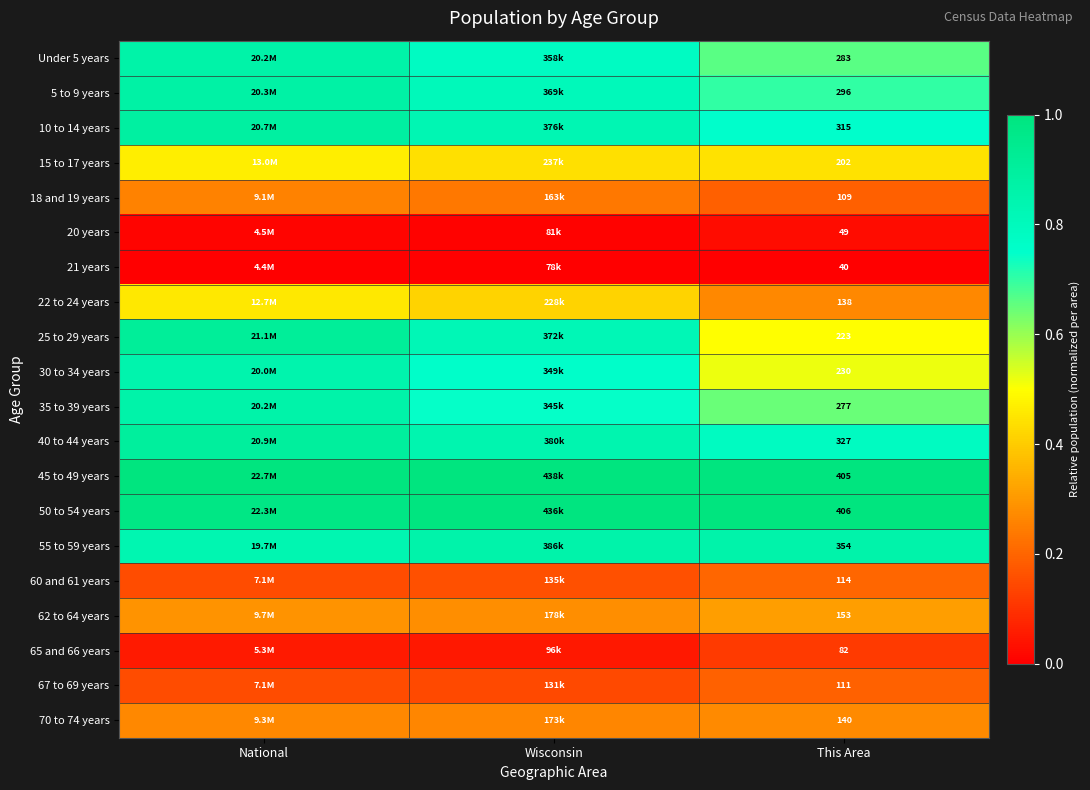

Is the value of 50 to 54 years at This Area greater than the value of 10 to 14 years at This Area?

Yes